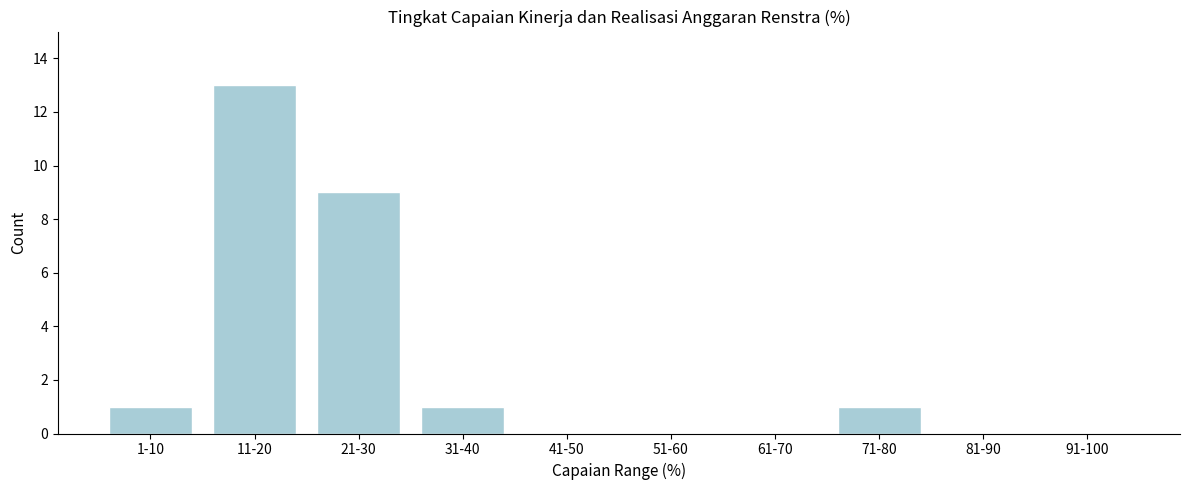

Reading left to right, list all the values displayed in this chart.

1-10=1	11-20=13	21-30=9	31-40=1	41-50=0	51-60=0	61-70=0	71-80=1	81-90=0	91-100=0